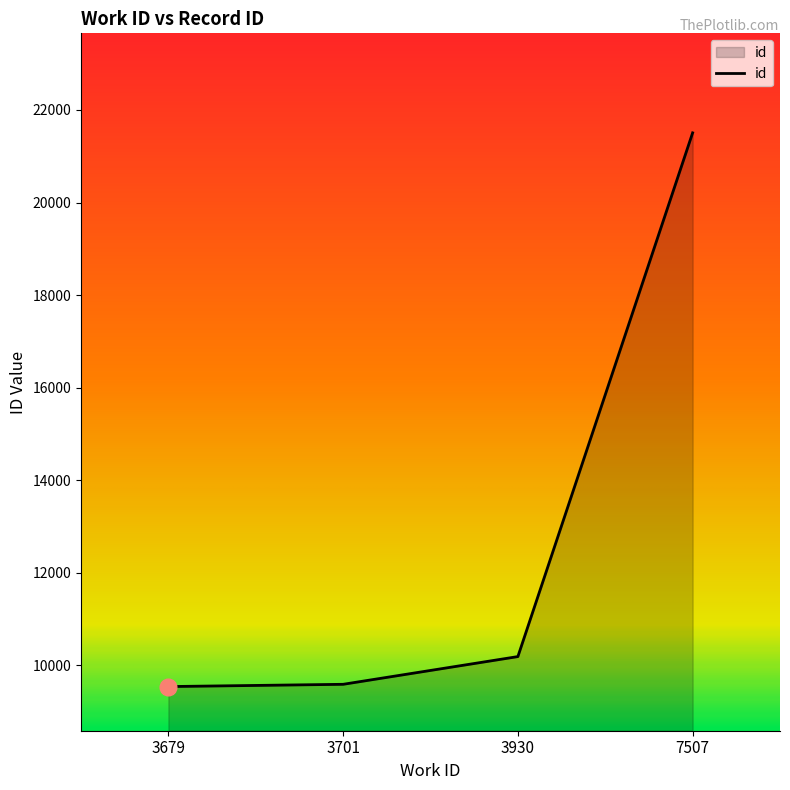

Which has a higher value, 7507 or 3701?

7507